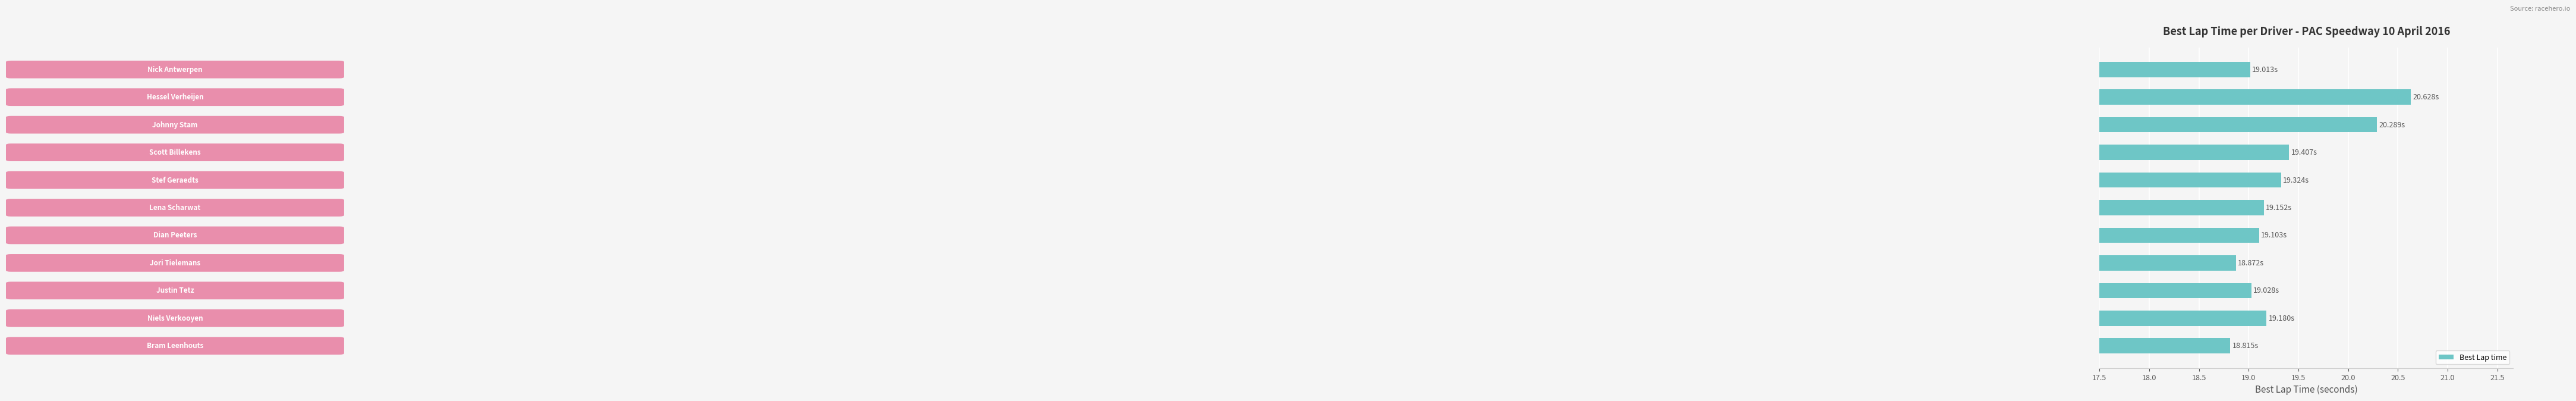

What is the average value?

19.3